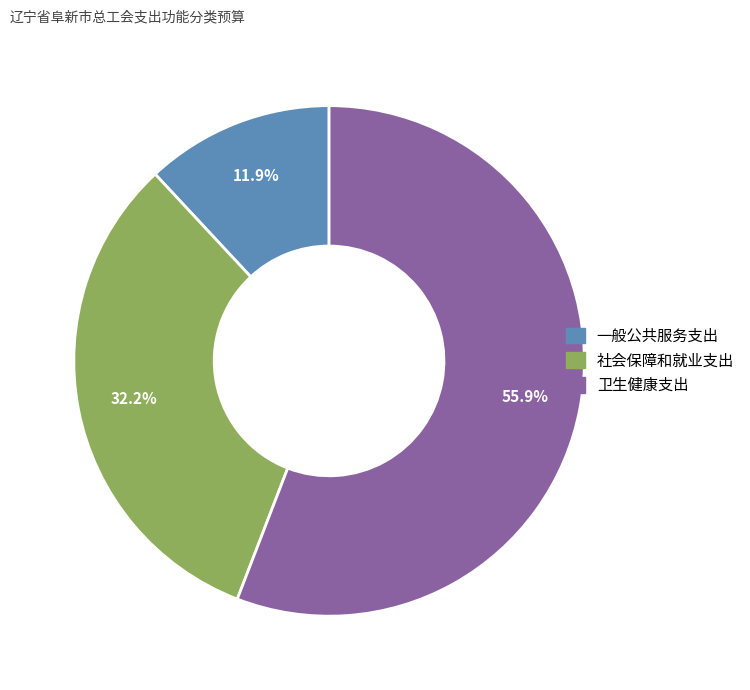

To the nearest percent, what percentage of the pie is 社会保障和就业支出?

32%